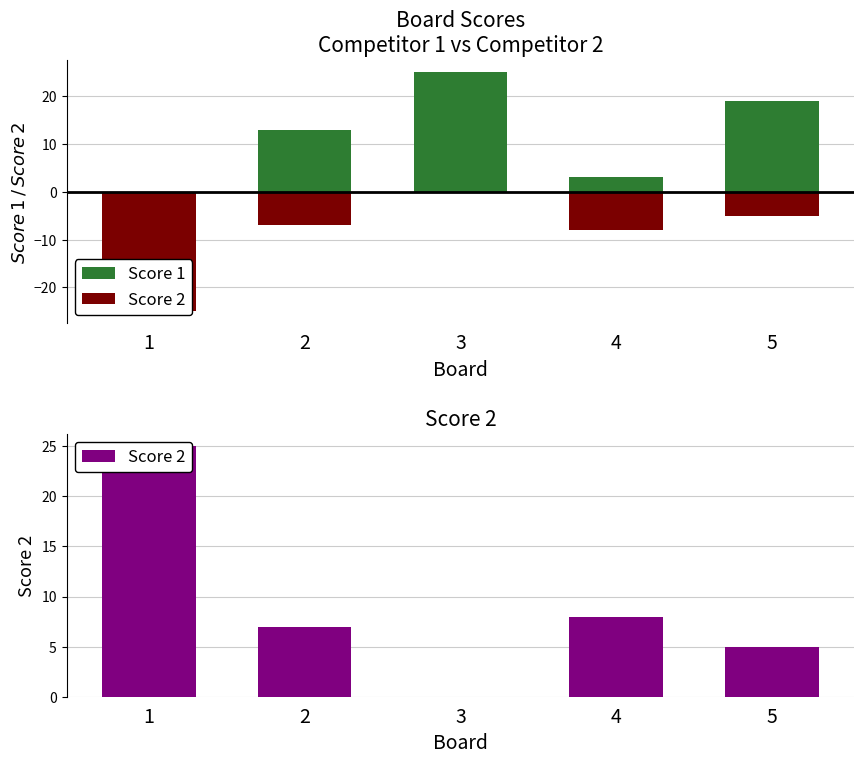

How many bars are there in each group?

2